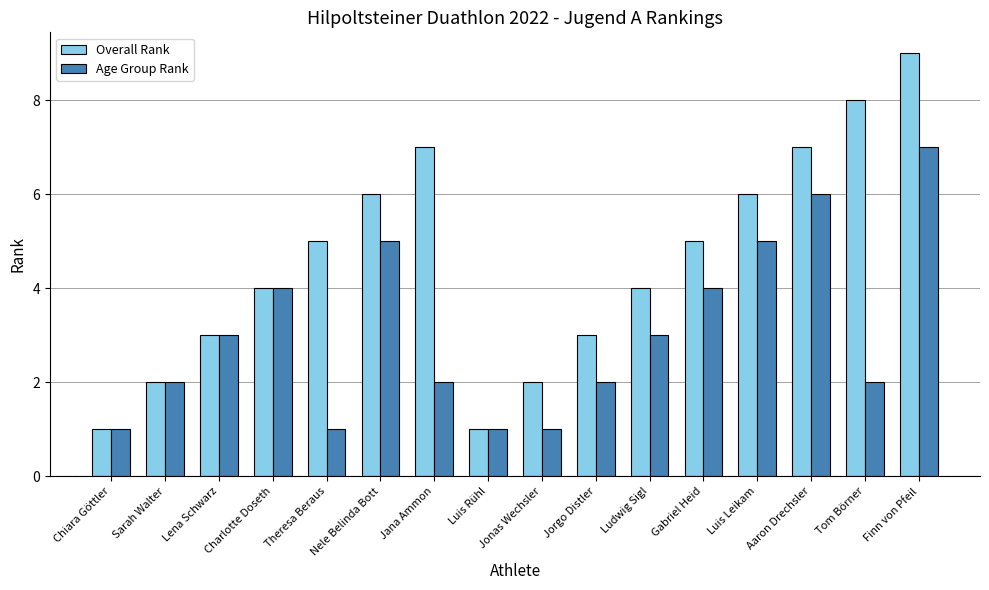

Which series has the widest spread of values?

Overall Rank